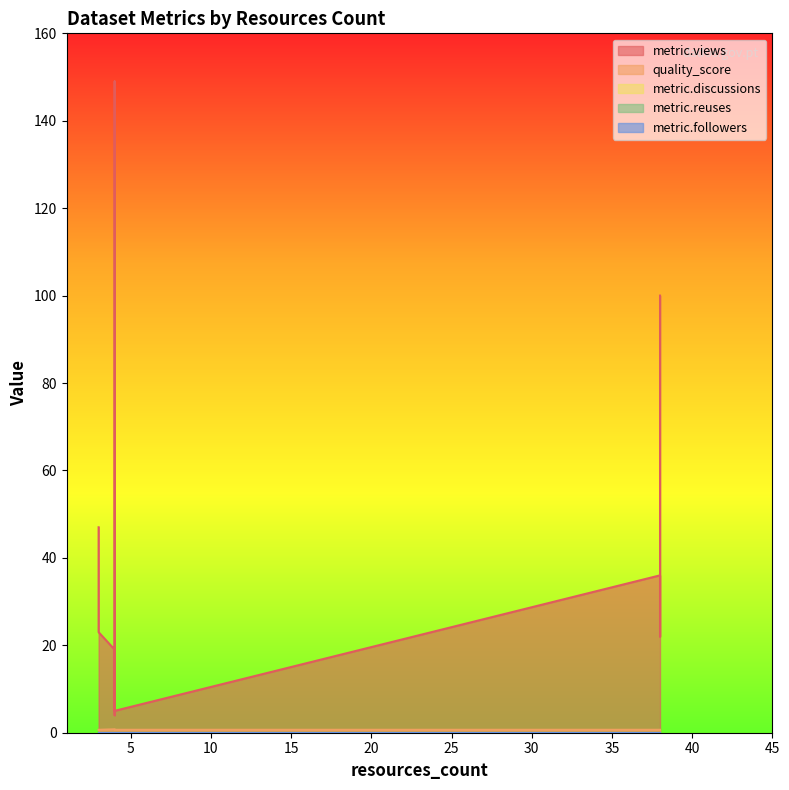

What is the spread (max minus min) of values at 38?

36.0